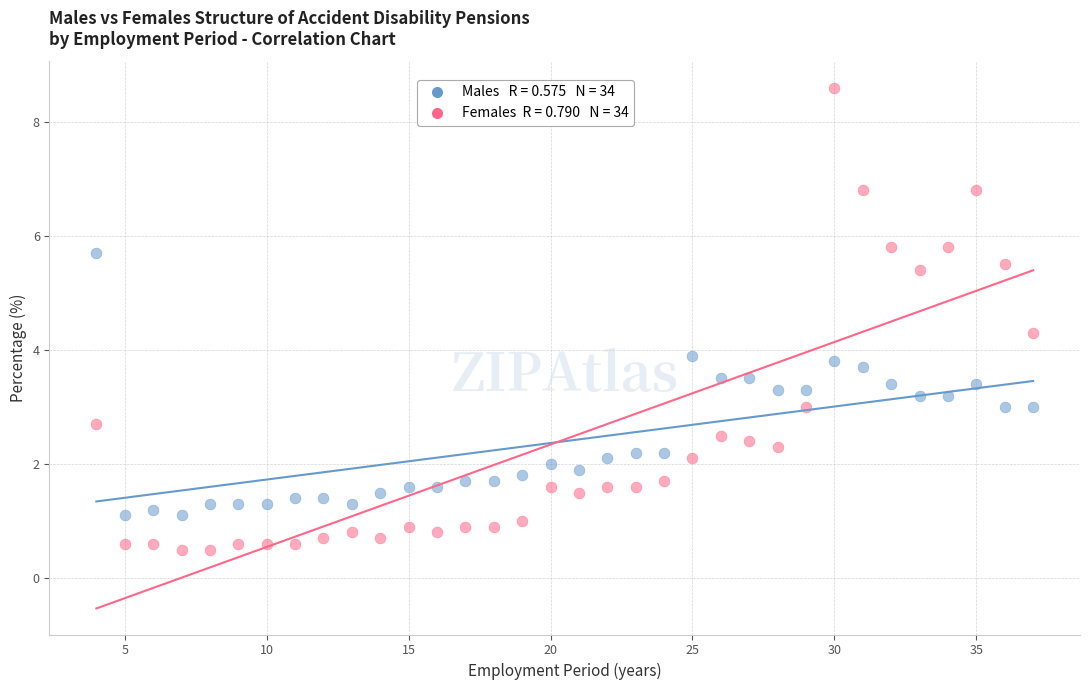

Across all data points, what is the range of Y values (max minus min)?

8.1